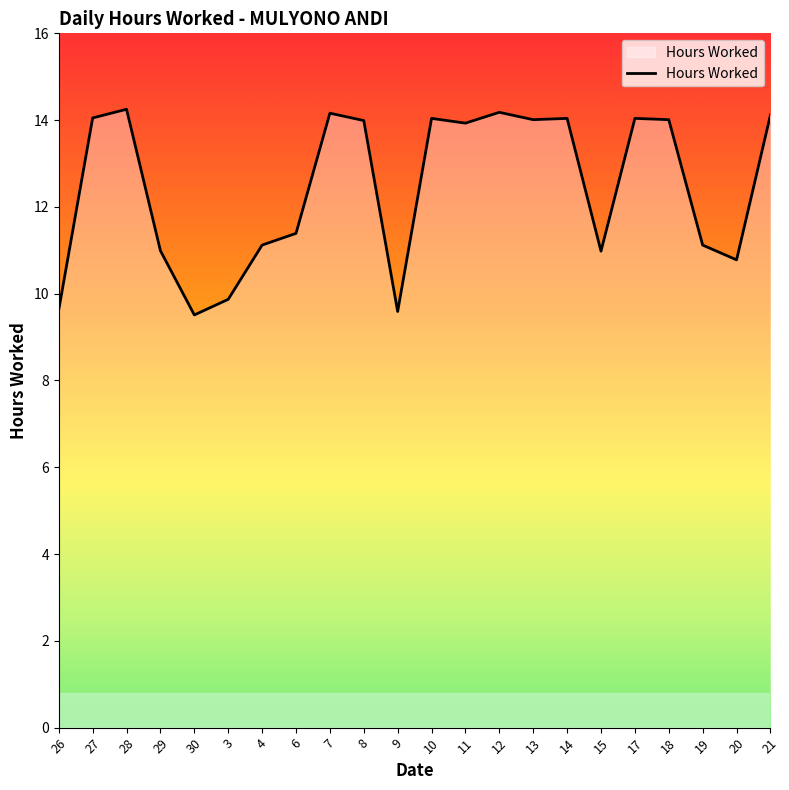

The chart shows a value of 11.0 at 29. True or false?

True